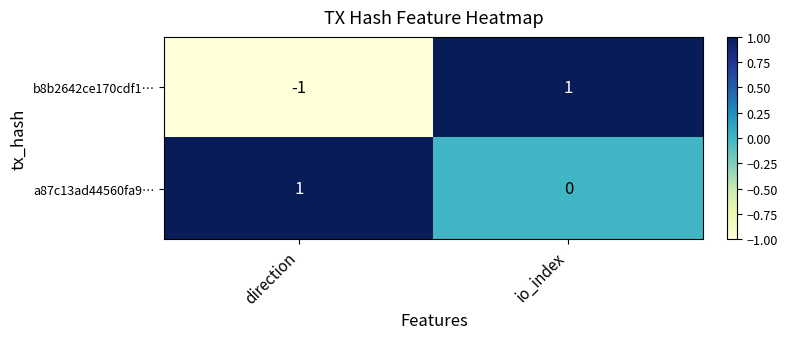

Between direction and io_index, which series saw the biggest shift?

b8b2642ce170cdf1…